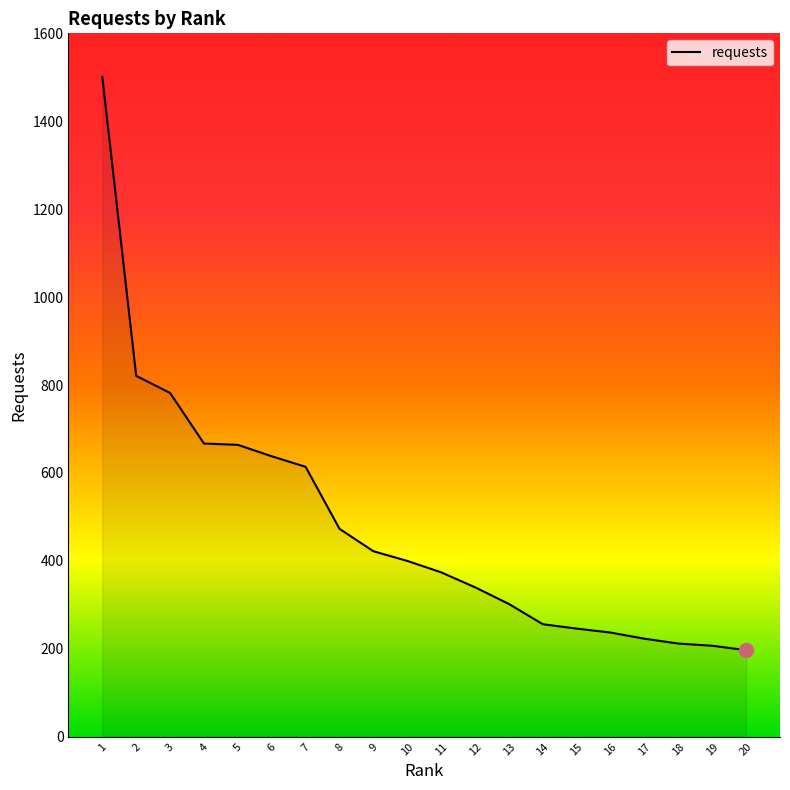

What is the maximum value shown in the chart?

1501